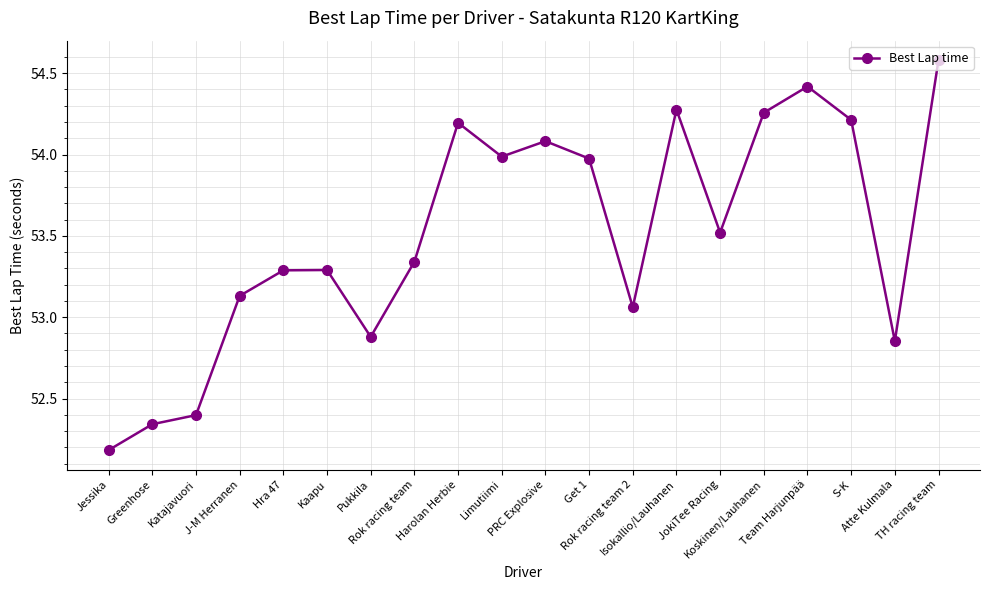

Where is the data nearest to the value 53?

Rok racing team 2